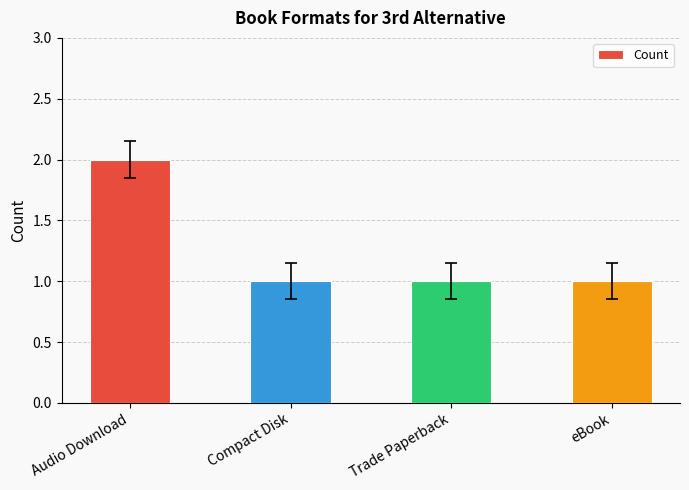

What is the ratio of the value at Audio Download to the value at Compact Disk?

2.0